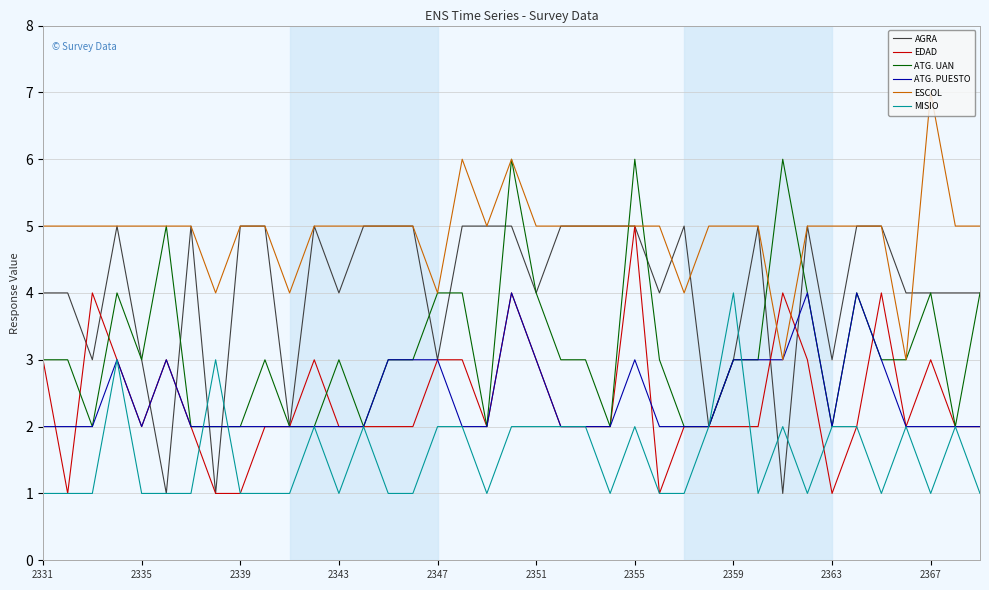

Count the MISIO values in the range 1 to 2.

36